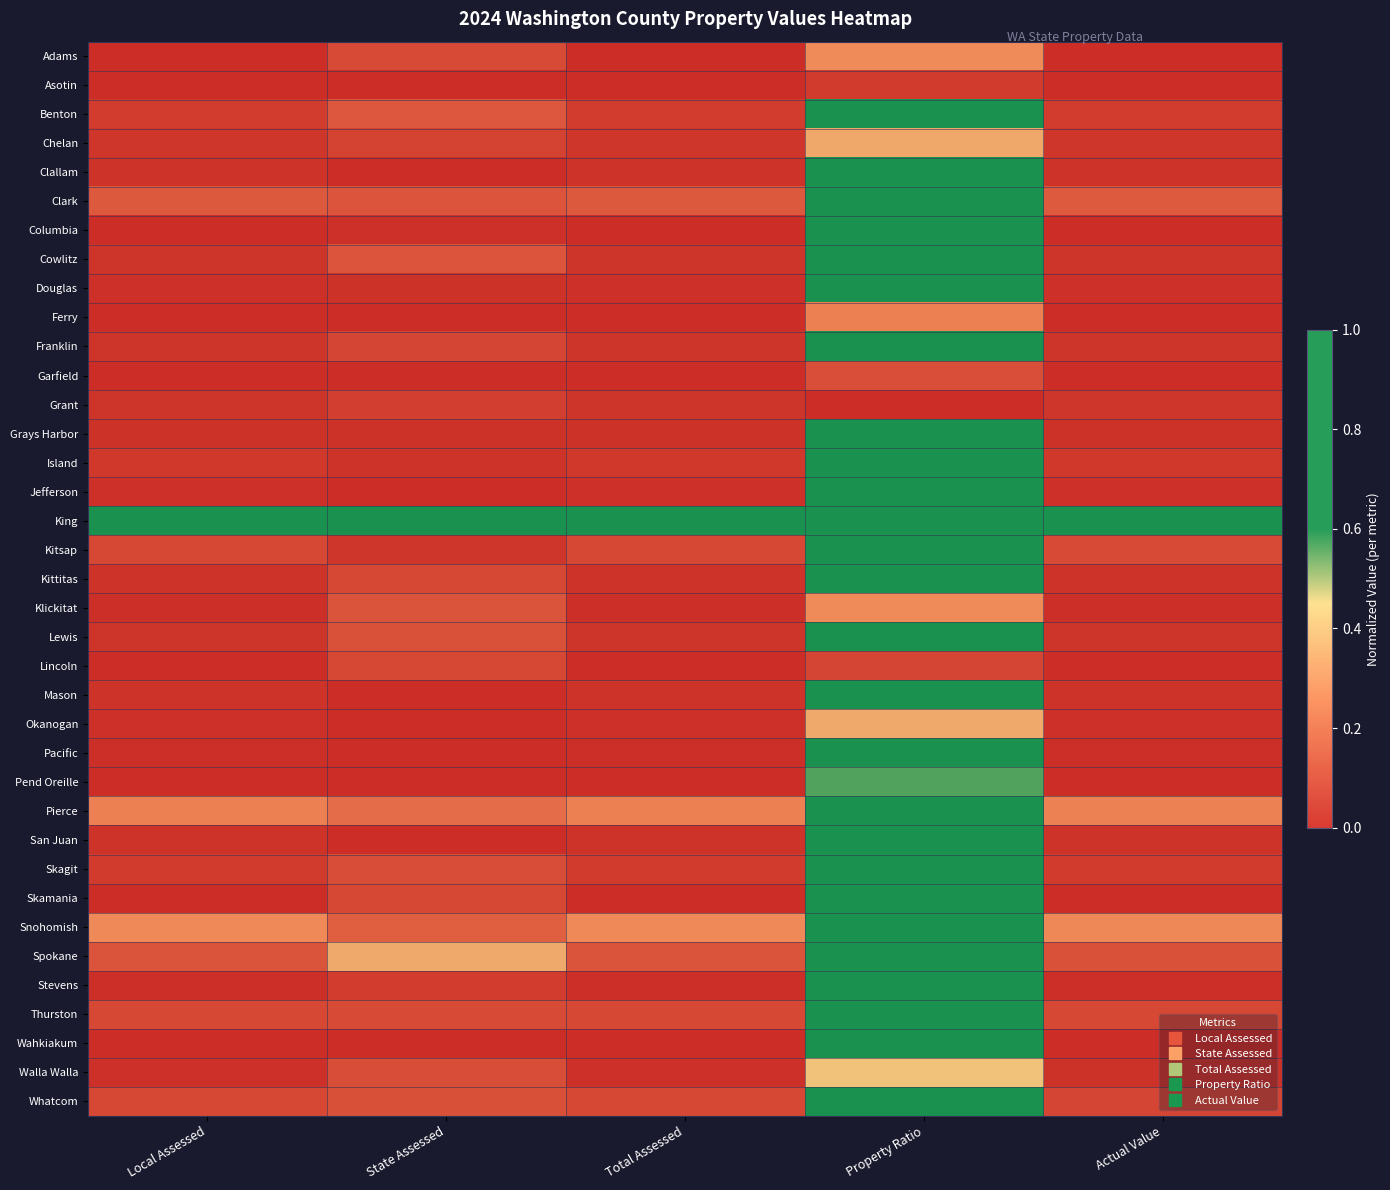

Reading left to right, list all the values displayed in this chart.

Adams: Local Assessed=0.0	State Assessed=0.1	Total Assessed=0.0	Property Ratio=0.3	Actual Value=0.0
Asotin: Local Assessed=0.0	State Assessed=0.0	Total Assessed=0.0	Property Ratio=0.0	Actual Value=0.0
Benton: Local Assessed=0.0	State Assessed=0.1	Total Assessed=0.0	Property Ratio=1.0	Actual Value=0.0
Chelan: Local Assessed=0.0	State Assessed=0.1	Total Assessed=0.0	Property Ratio=0.3	Actual Value=0.0
Clallam: Local Assessed=0.0	State Assessed=0.0	Total Assessed=0.0	Property Ratio=0.7	Actual Value=0.0
Clark: Local Assessed=0.1	State Assessed=0.1	Total Assessed=0.1	Property Ratio=0.7	Actual Value=0.1
Columbia: Local Assessed=0.0	State Assessed=0.0	Total Assessed=0.0	Property Ratio=0.9	Actual Value=0.0
Cowlitz: Local Assessed=0.0	State Assessed=0.1	Total Assessed=0.0	Property Ratio=0.8	Actual Value=0.0
Douglas: Local Assessed=0.0	State Assessed=0.0	Total Assessed=0.0	Property Ratio=0.8	Actual Value=0.0
Ferry: Local Assessed=0.0	State Assessed=0.0	Total Assessed=0.0	Property Ratio=0.2	Actual Value=0.0
Franklin: Local Assessed=0.0	State Assessed=0.1	Total Assessed=0.0	Property Ratio=0.8	Actual Value=0.0
Garfield: Local Assessed=0.0	State Assessed=0.0	Total Assessed=0.0	Property Ratio=0.1	Actual Value=0.0
Grant: Local Assessed=0.0	State Assessed=0.0	Total Assessed=0.0	Property Ratio=0.0	Actual Value=0.0
Grays Harbor: Local Assessed=0.0	State Assessed=0.0	Total Assessed=0.0	Property Ratio=0.9	Actual Value=0.0
Island: Local Assessed=0.0	State Assessed=0.0	Total Assessed=0.0	Property Ratio=0.9	Actual Value=0.0
Jefferson: Local Assessed=0.0	State Assessed=0.0	Total Assessed=0.0	Property Ratio=0.8	Actual Value=0.0
King: Local Assessed=1.0	State Assessed=1.0	Total Assessed=1.0	Property Ratio=0.8	Actual Value=1.0
Kitsap: Local Assessed=0.1	State Assessed=0.0	Total Assessed=0.1	Property Ratio=0.6	Actual Value=0.1
Kittitas: Local Assessed=0.0	State Assessed=0.1	Total Assessed=0.0	Property Ratio=0.6	Actual Value=0.0
Klickitat: Local Assessed=0.0	State Assessed=0.1	Total Assessed=0.0	Property Ratio=0.3	Actual Value=0.0
Lewis: Local Assessed=0.0	State Assessed=0.1	Total Assessed=0.0	Property Ratio=0.7	Actual Value=0.0
Lincoln: Local Assessed=0.0	State Assessed=0.1	Total Assessed=0.0	Property Ratio=0.1	Actual Value=0.0
Mason: Local Assessed=0.0	State Assessed=0.0	Total Assessed=0.0	Property Ratio=0.8	Actual Value=0.0
Okanogan: Local Assessed=0.0	State Assessed=0.0	Total Assessed=0.0	Property Ratio=0.3	Actual Value=0.0
Pacific: Local Assessed=0.0	State Assessed=0.0	Total Assessed=0.0	Property Ratio=1.0	Actual Value=0.0
Pend Oreille: Local Assessed=0.0	State Assessed=0.0	Total Assessed=0.0	Property Ratio=0.6	Actual Value=0.0
Pierce: Local Assessed=0.2	State Assessed=0.2	Total Assessed=0.2	Property Ratio=0.8	Actual Value=0.2
San Juan: Local Assessed=0.0	State Assessed=0.0	Total Assessed=0.0	Property Ratio=0.9	Actual Value=0.0
Skagit: Local Assessed=0.0	State Assessed=0.1	Total Assessed=0.0	Property Ratio=0.9	Actual Value=0.0
Skamania: Local Assessed=0.0	State Assessed=0.1	Total Assessed=0.0	Property Ratio=0.6	Actual Value=0.0
Snohomish: Local Assessed=0.3	State Assessed=0.1	Total Assessed=0.3	Property Ratio=0.8	Actual Value=0.3
Spokane: Local Assessed=0.1	State Assessed=0.3	Total Assessed=0.1	Property Ratio=0.9	Actual Value=0.1
Stevens: Local Assessed=0.0	State Assessed=0.0	Total Assessed=0.0	Property Ratio=0.9	Actual Value=0.0
Thurston: Local Assessed=0.1	State Assessed=0.1	Total Assessed=0.1	Property Ratio=1.0	Actual Value=0.1
Wahkiakum: Local Assessed=0.0	State Assessed=0.0	Total Assessed=0.0	Property Ratio=0.7	Actual Value=0.0
Walla Walla: Local Assessed=0.0	State Assessed=0.1	Total Assessed=0.0	Property Ratio=0.4	Actual Value=0.0
Whatcom: Local Assessed=0.1	State Assessed=0.1	Total Assessed=0.1	Property Ratio=0.9	Actual Value=0.1